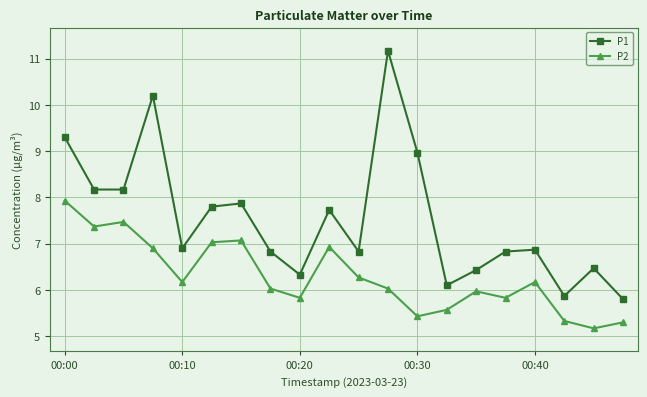

What is the value of the P2 point at the 10th from the left?

6.9